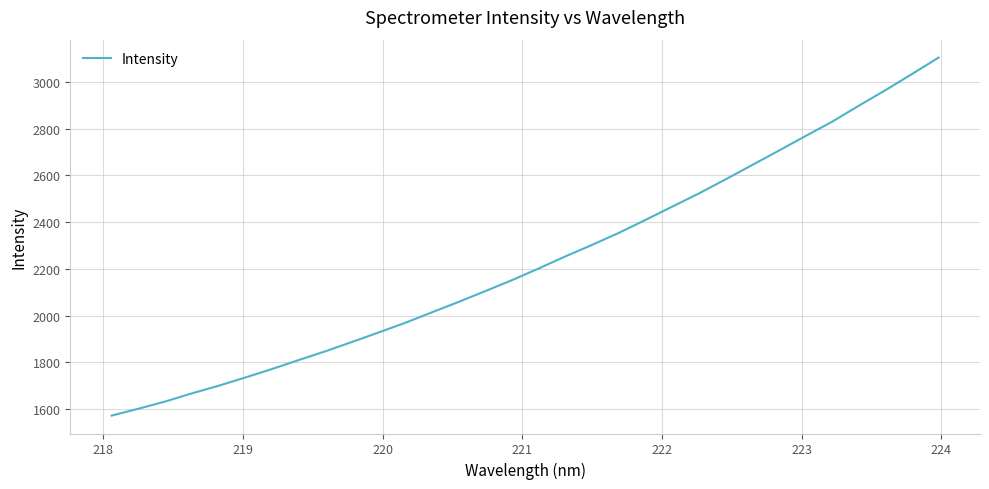

What is the smallest value displayed?

1571.2